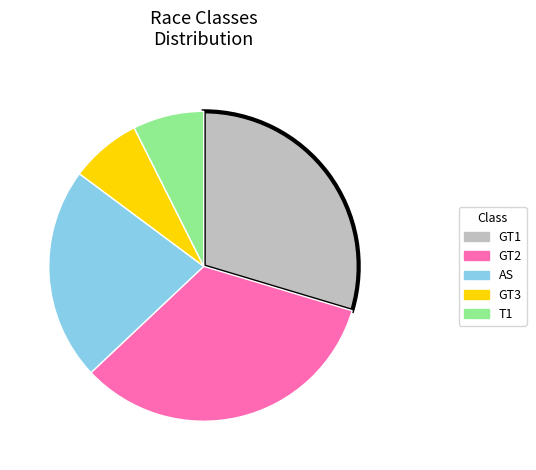

Count the number of slices in the pie.

5